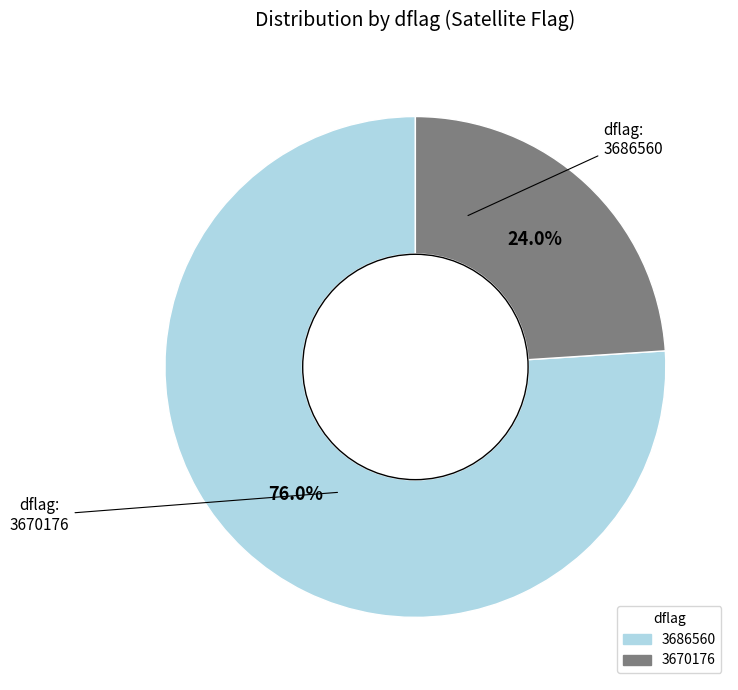

Is 3670176 the majority of the pie?

No